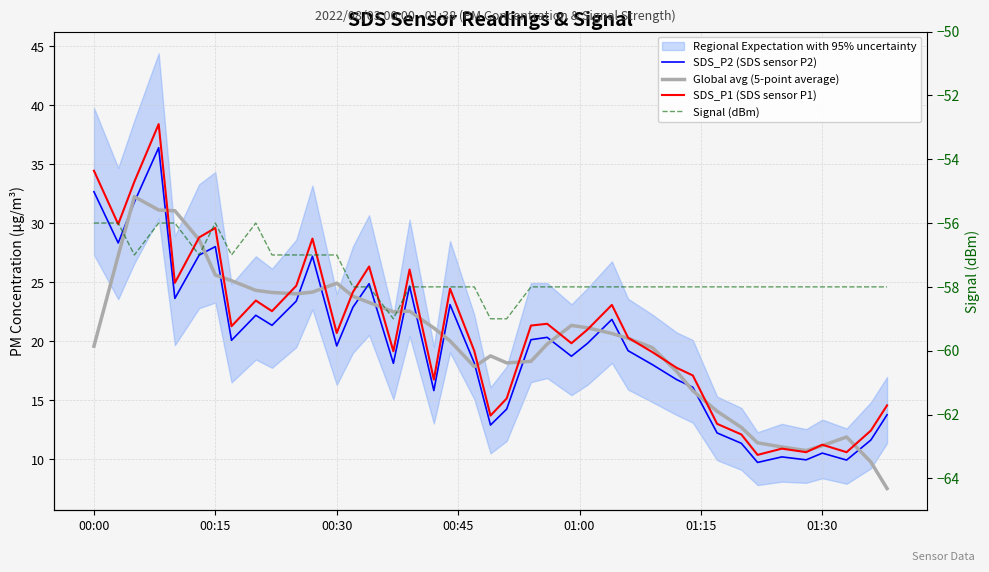

List the series in order of their peak value, lowest first.

Signal (dBm), Global avg (5-point average), SDS_P2 (SDS sensor P2), SDS_P1 (SDS sensor P1)